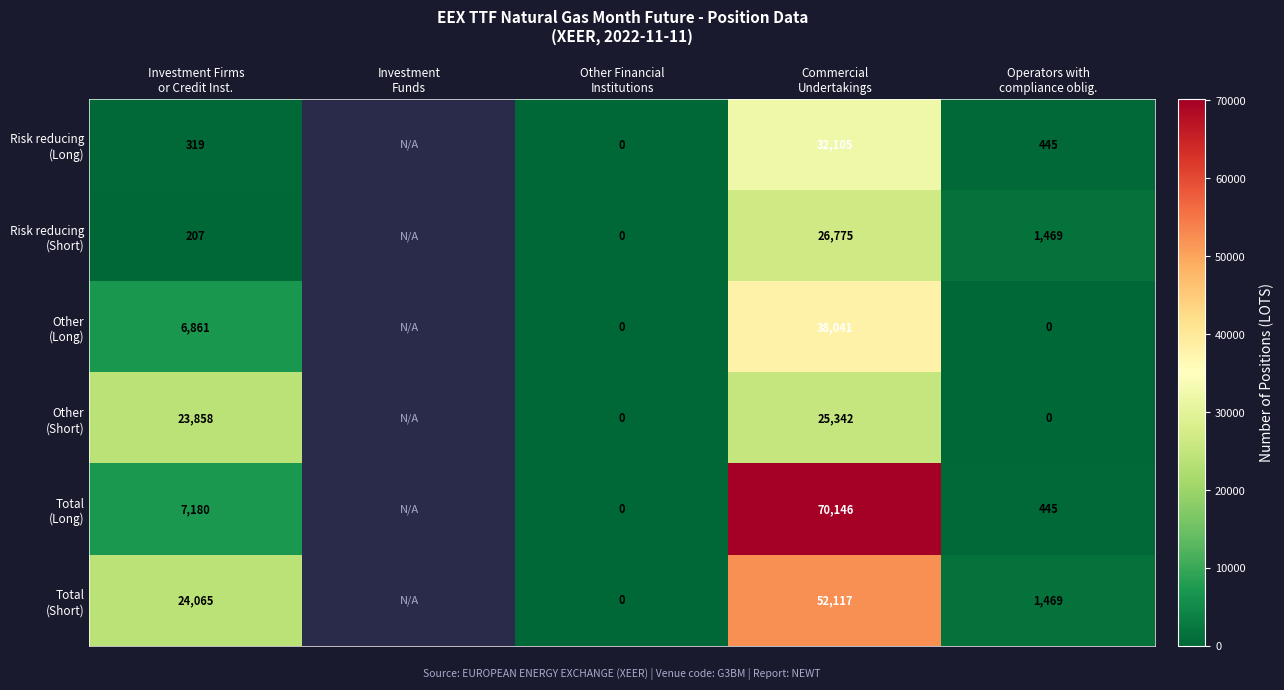

Rank the series at Other Financial Institutions from highest to lowest value.

Risk reducing (Long), Risk reducing (Short), Other (Long), Other (Short), Total (Long), Total (Short)